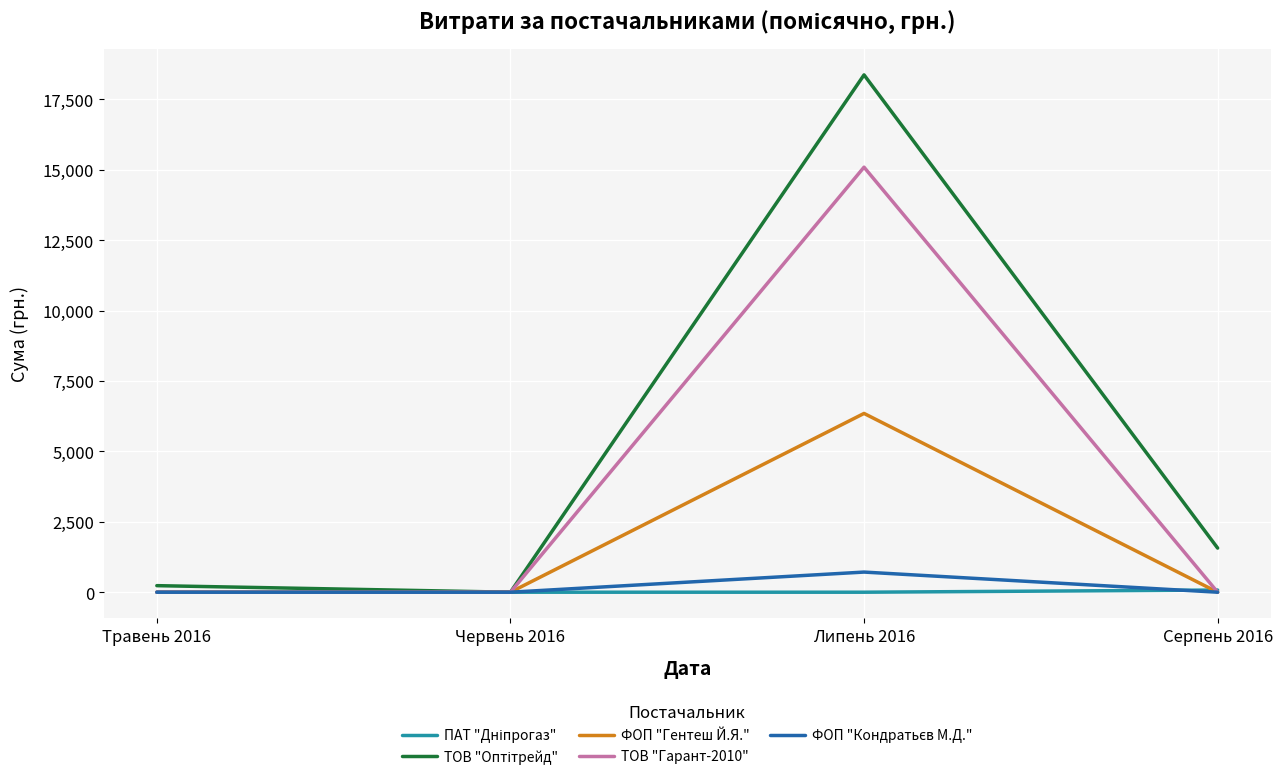

What is the difference between the highest and lowest values at Липень 2016?

18369.0